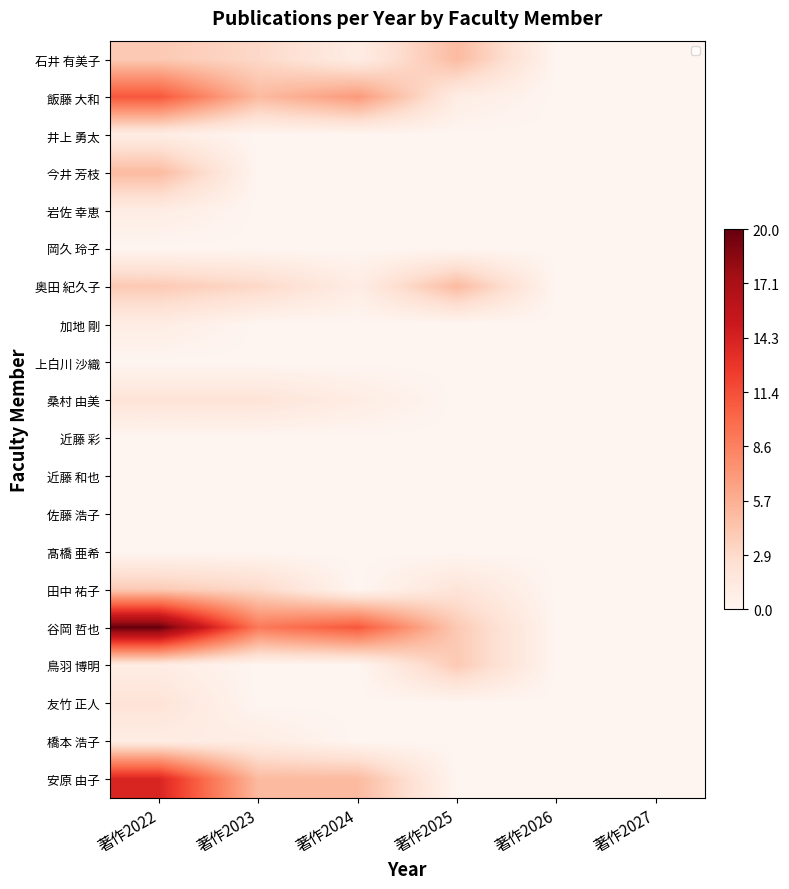

What is the difference between the second highest and minimum values in the 桑村 由美 series?

2